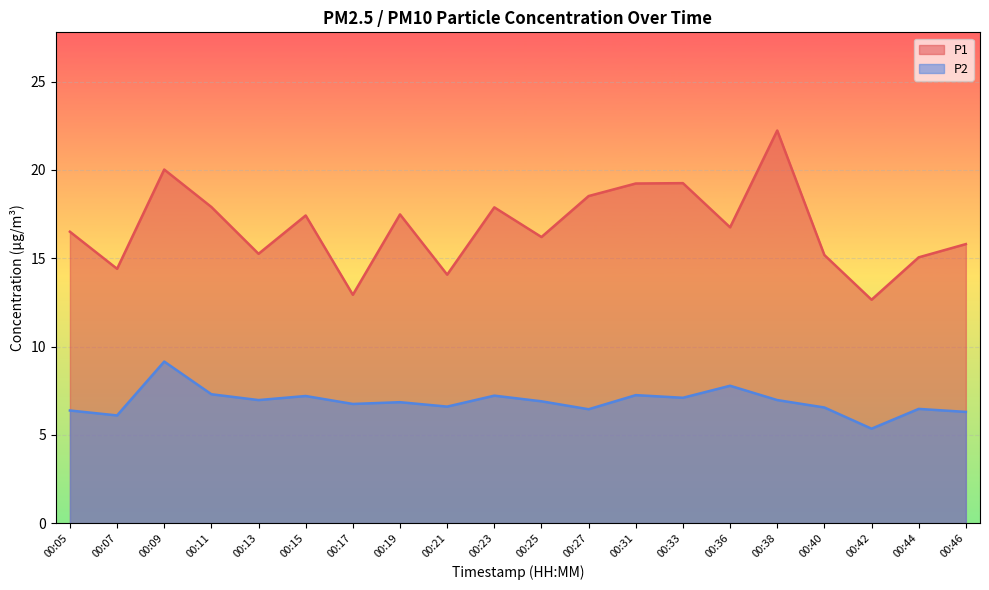

What is the value of the P1 point at the 12th from the left?

18.5